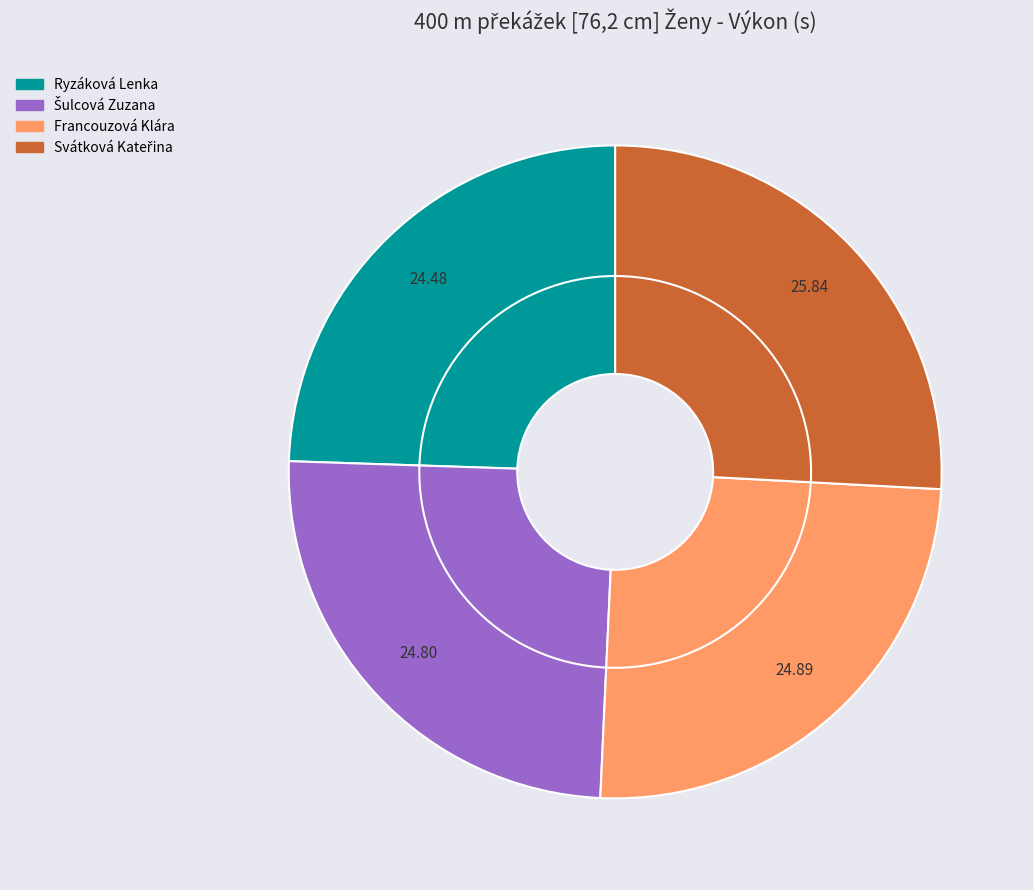

To the nearest percent, what portion does Ryzáková Lenka represent?

24%